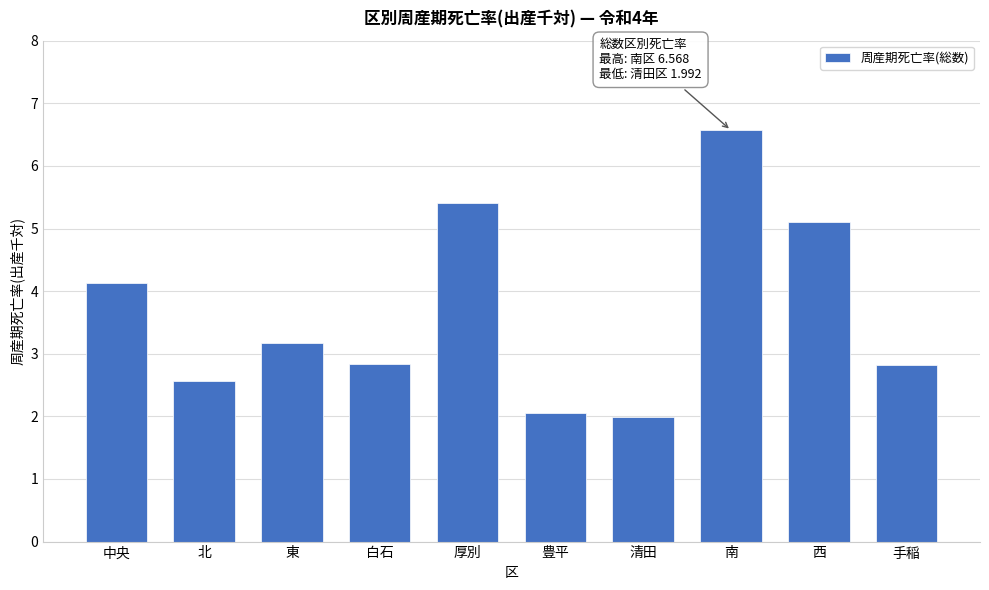

Reading right to left, extract all data points from this chart.

手稲=2.8	西=5.1	南=6.6	清田=2.0	豊平=2.1	厚別=5.4	白石=2.8	東=3.2	北=2.6	中央=4.1